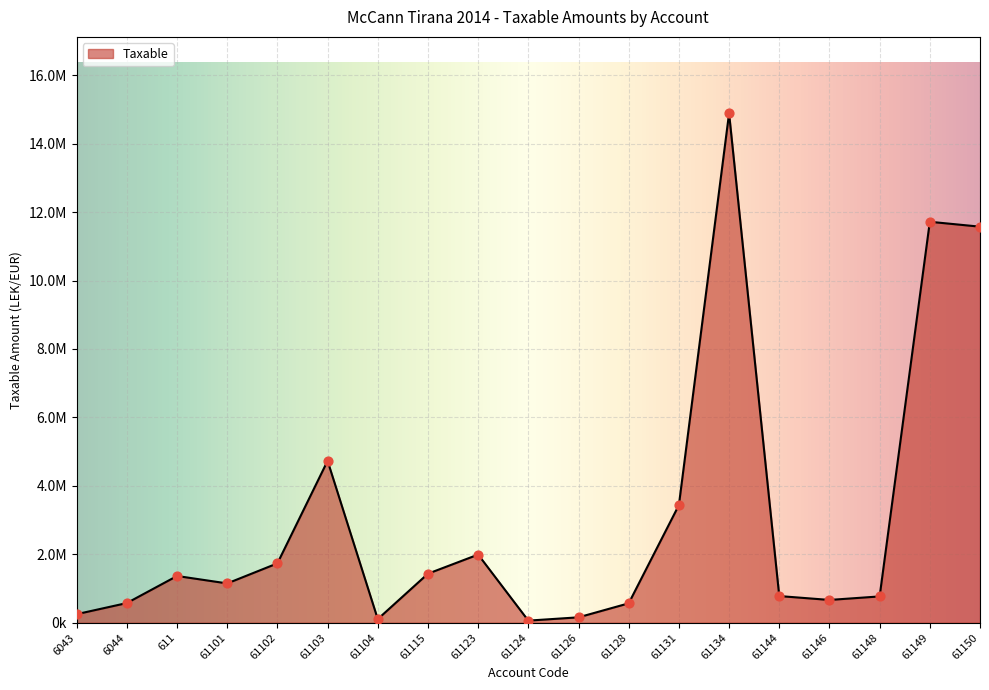

What is the change in value from 61128 to 61146?

+98624.9